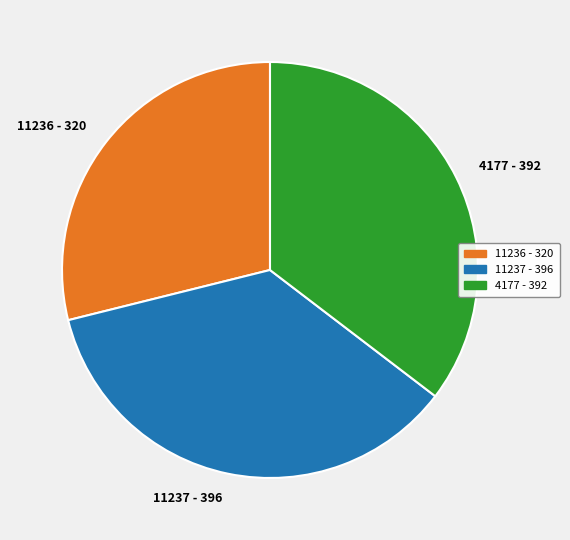

Approximately how many times larger is the value at 11236 compared to 4177?

0.8